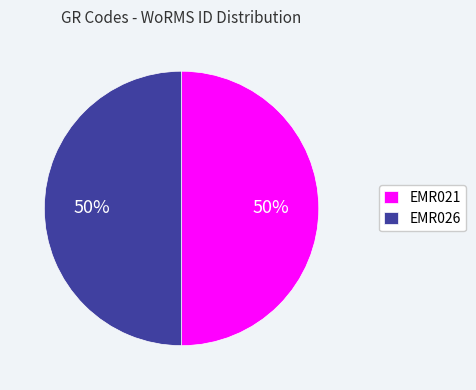

The EMR021 slice represents 50% of the pie. True or false?

True